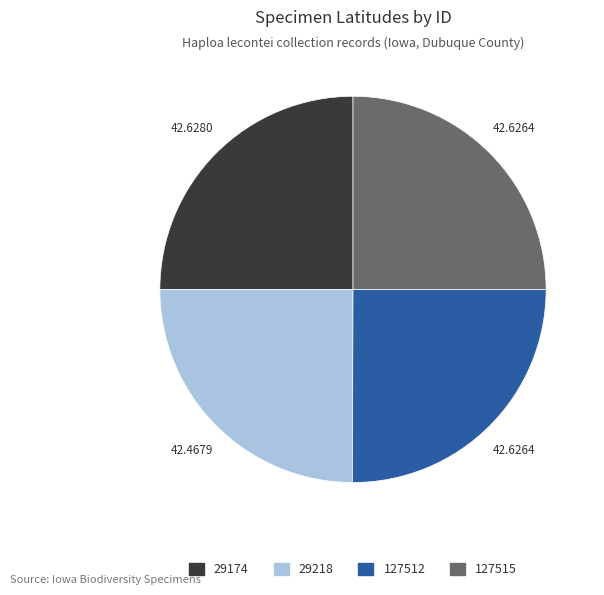

Does 29218 represent more than half of the total?

No